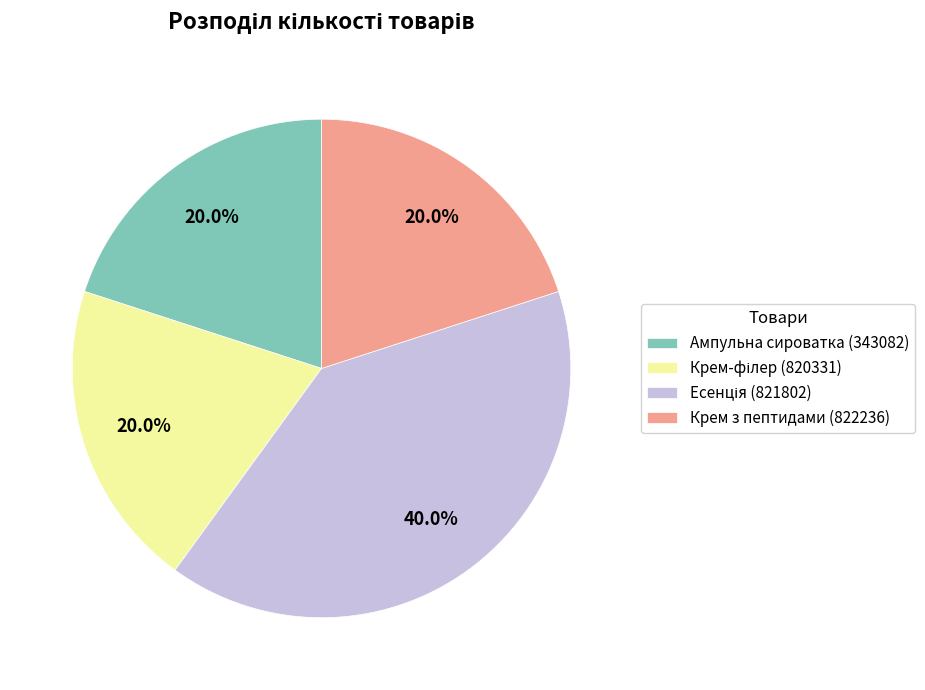

Does Ампульна сироватка (343082) account for over 50% of the chart?

No